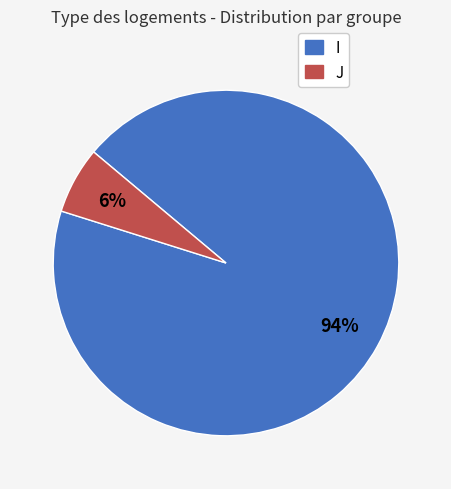

To the nearest percent, what portion does J represent?

6%